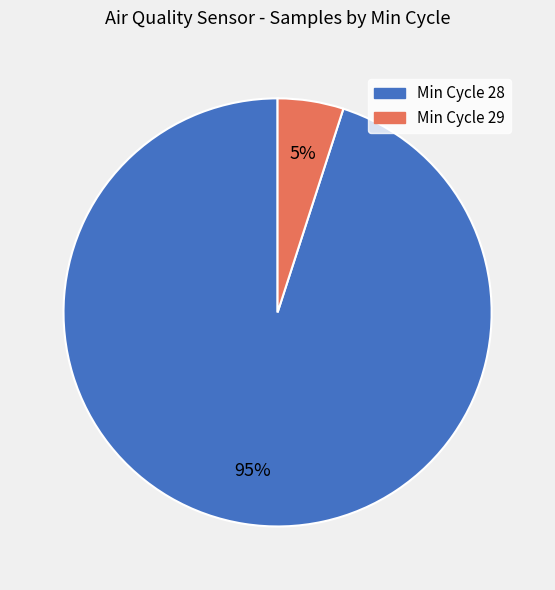

How many slices are in this pie chart?

2